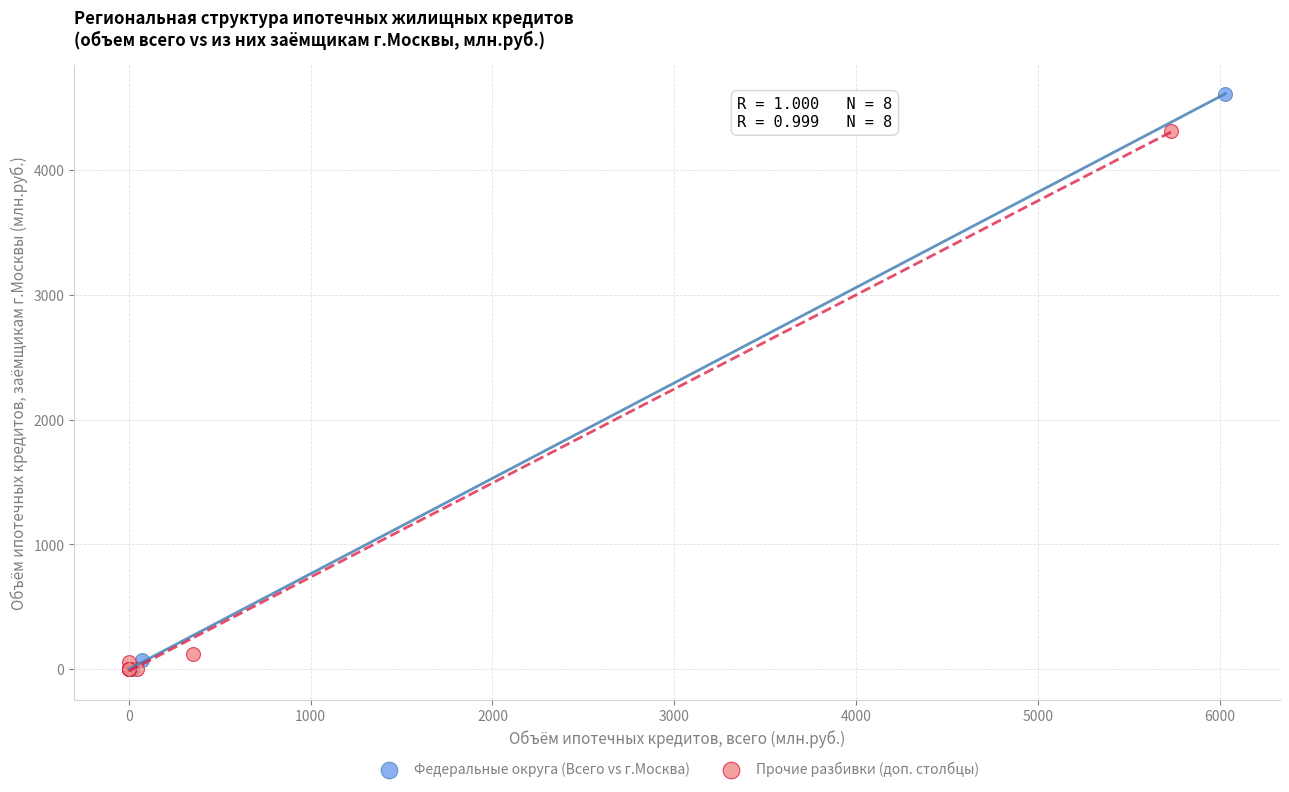

Which series has the largest Y range (max minus min)?

Федеральные округа (Всего vs г.Москва)